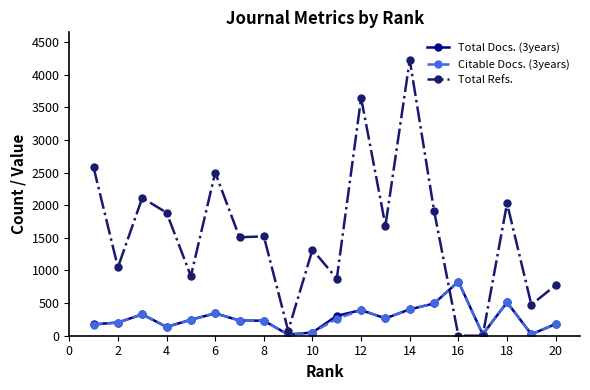

What are all the series names shown in the legend?

Total Docs. (3years), Citable Docs. (3years), Total Refs.